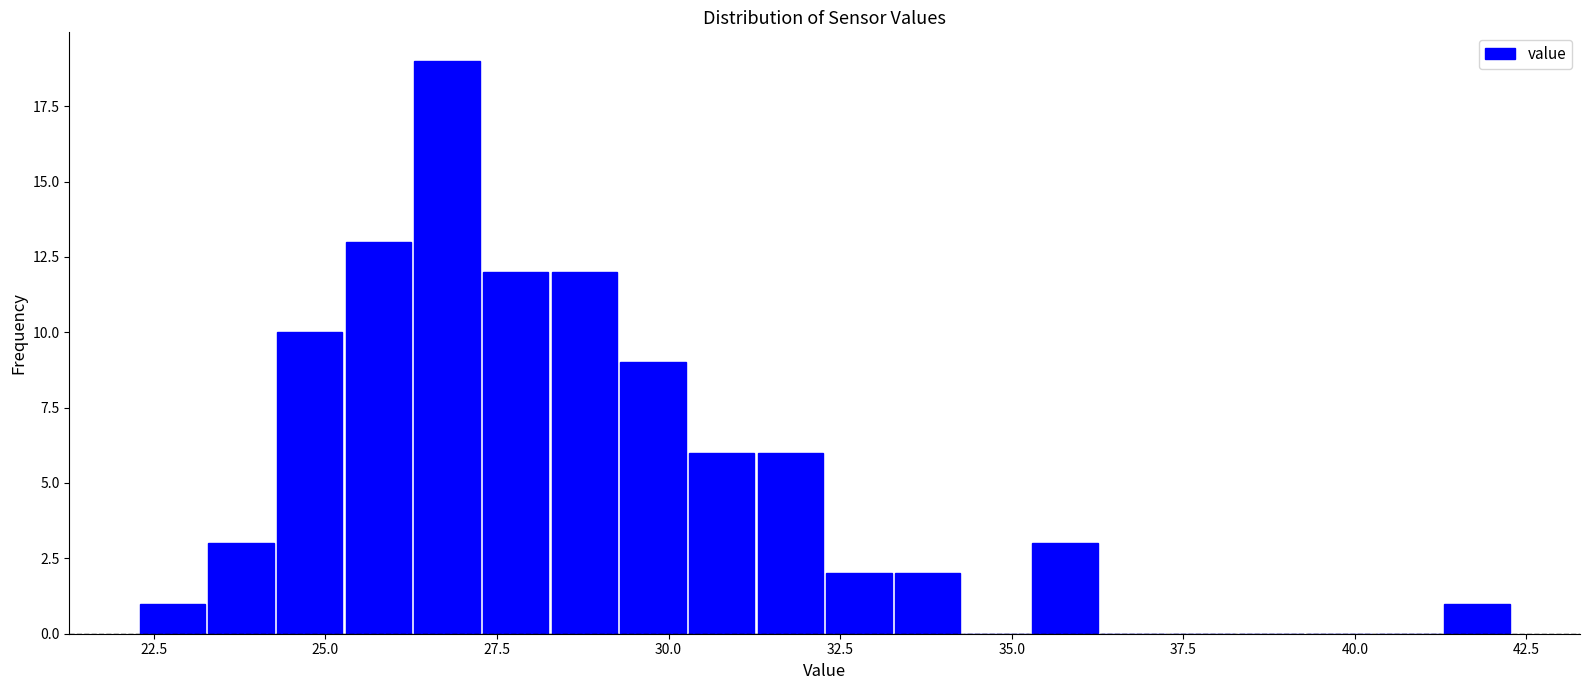

Around what value on the x-axis is the tallest bar? Give the approximate position of its centre, as read against the axis.

27.0